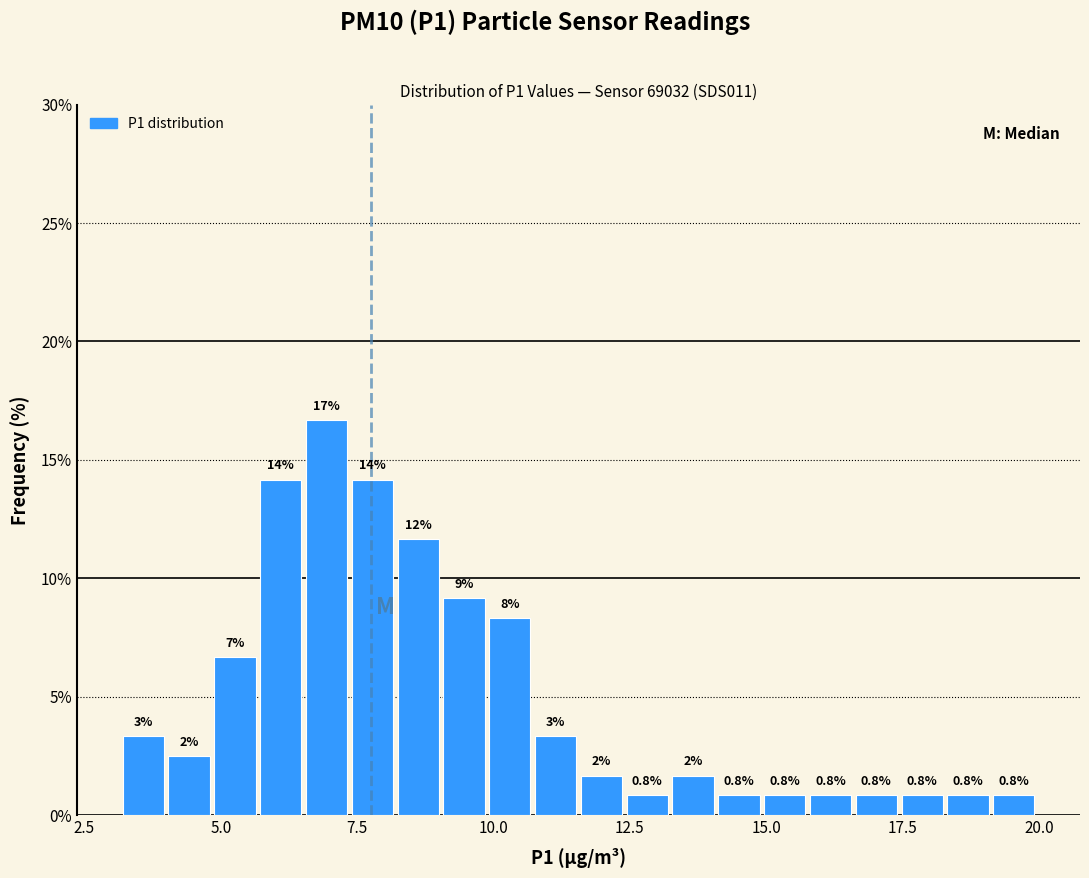

Read against the x-axis, roughly where is the centre of the tallest bar?

7.0